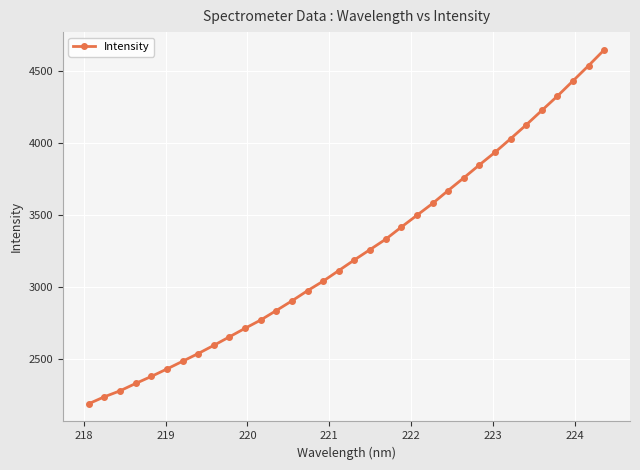

True or false: the data has more than 0 interior local peaks.

False